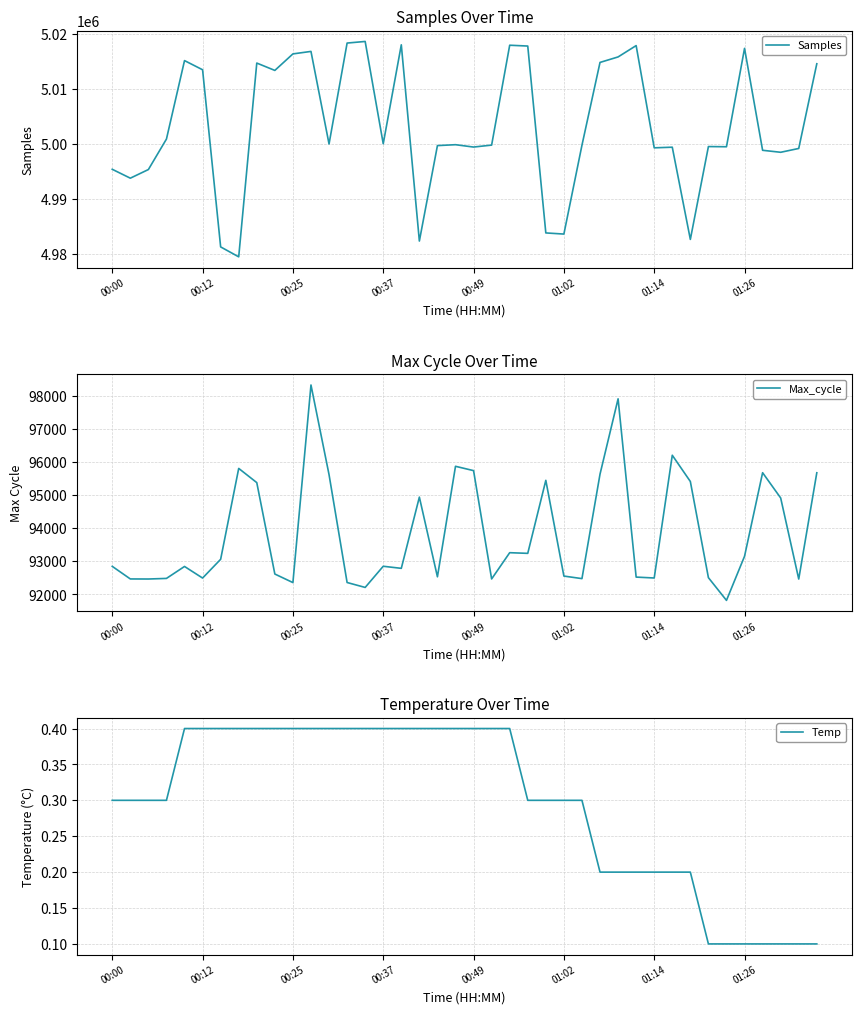

Where is Samples nearest to the value 4999036?

38